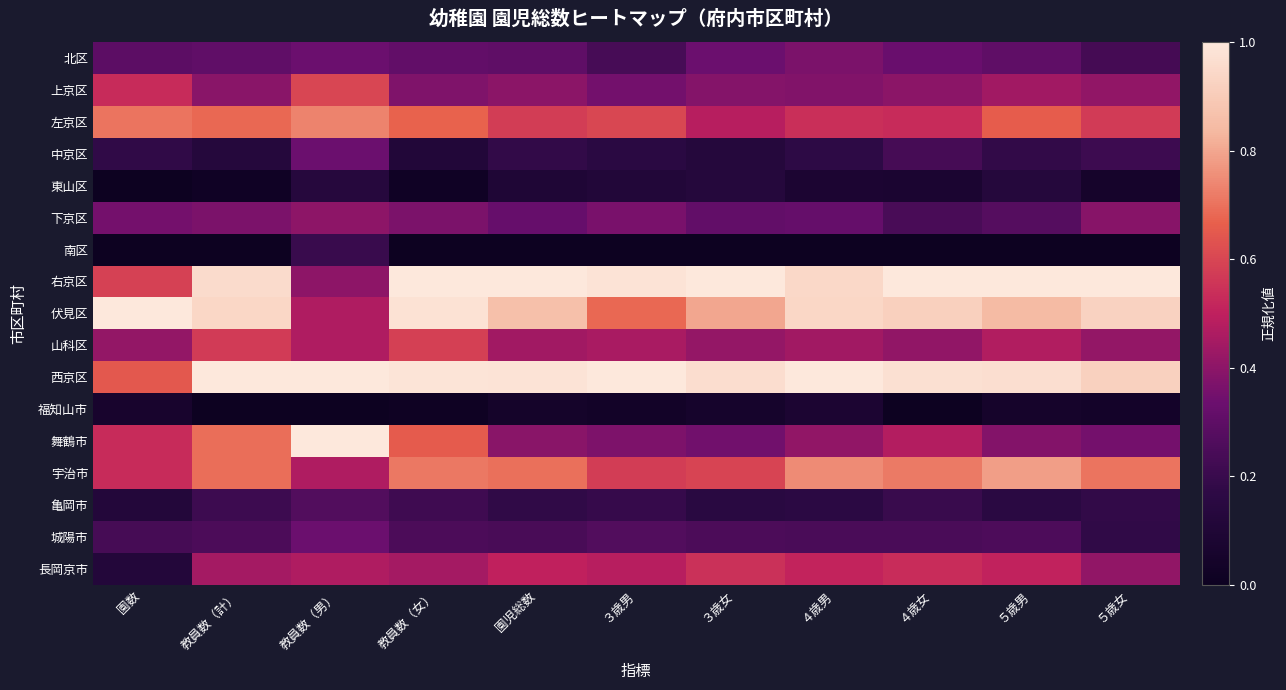

At 教員数（女）, list the series in order from largest to smallest.

右京区, 西京区, 伏見区, 宇治市, 左京区, 舞鶴市, 山科区, 長岡京市, 上京区, 下京区, 北区, 城陽市, 亀岡市, 中京区, 東山区, 福知山市, 南区